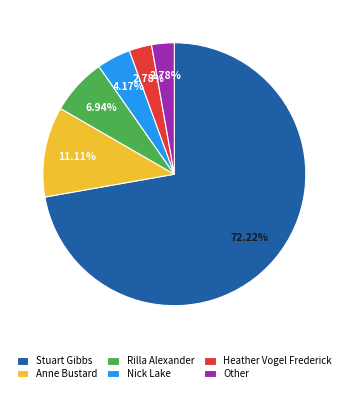

Is it true that Anne Bustard is 18% of the pie?

False